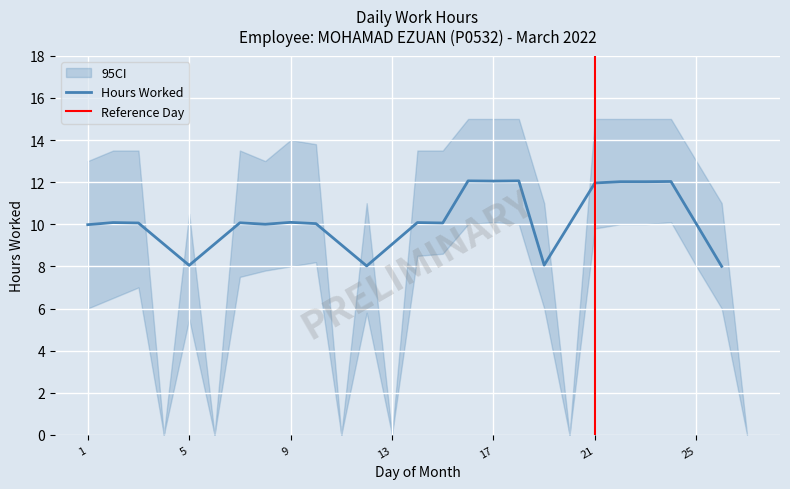

The value of Hours Worked at 5 is 8.1. True or false?

True